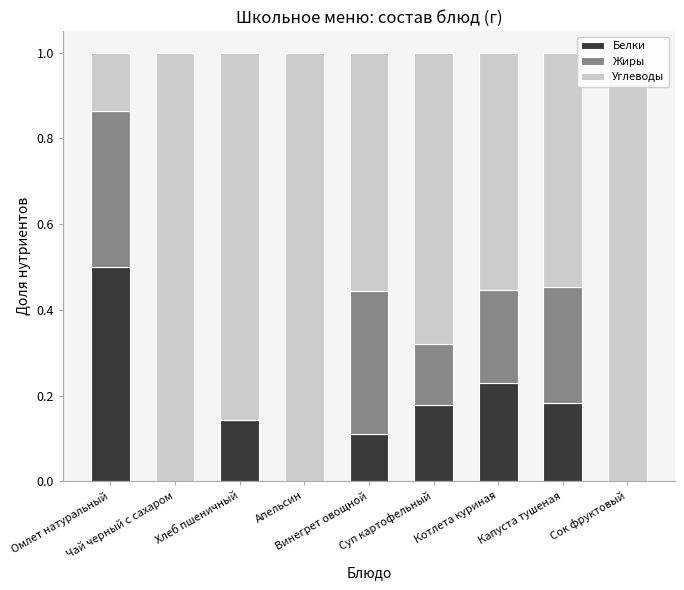

Reading left to right, extract all data points from this chart.

Белки: Омлет натуральный=0.5	Чай черный с сахаром=0.0	Хлеб пшеничный=0.1	Апельсин=0.0	Винегрет овощной=0.1	Суп картофельный=0.2	Котлета куриная=0.2	Капуста тушеная=0.2	Сок фруктовый=0.0
Жиры: Омлет натуральный=0.4	Чай черный с сахаром=0.0	Хлеб пшеничный=0.0	Апельсин=0.0	Винегрет овощной=0.3	Суп картофельный=0.1	Котлета куриная=0.2	Капуста тушеная=0.3	Сок фруктовый=0.0
Углеводы: Омлет натуральный=0.1	Чай черный с сахаром=1.0	Хлеб пшеничный=0.9	Апельсин=1.0	Винегрет овощной=0.6	Суп картофельный=0.7	Котлета куриная=0.6	Капуста тушеная=0.5	Сок фруктовый=1.0